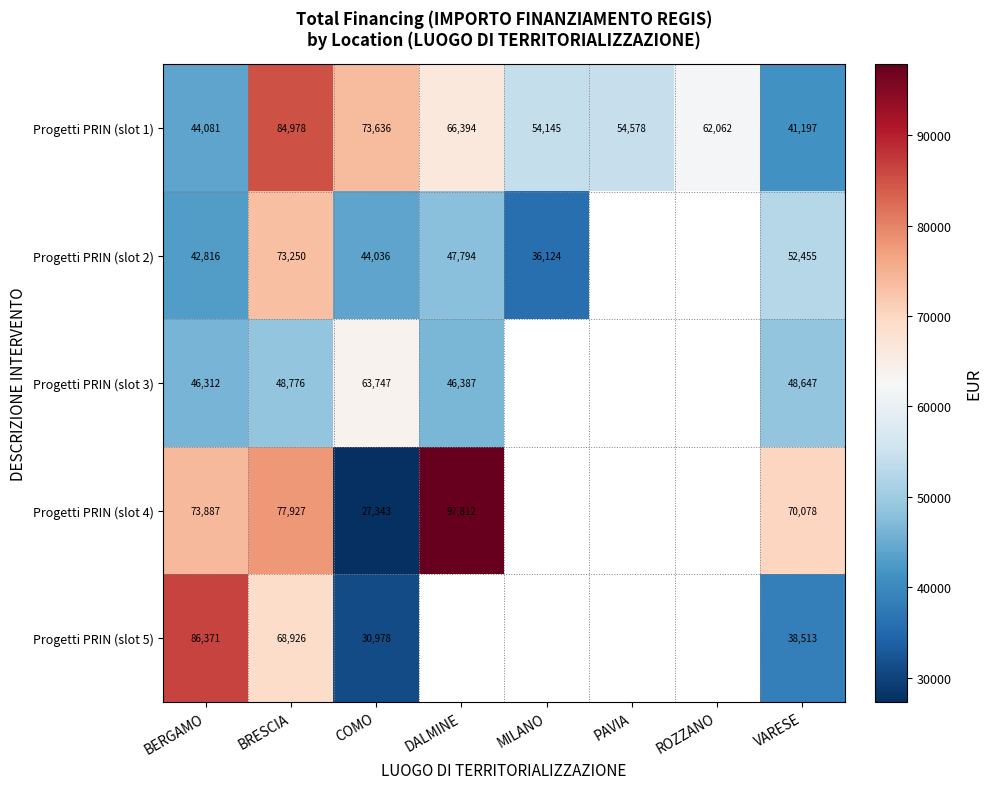

What is the difference between the maximum and minimum values in the Progetti PRIN (slot 1) series?

43781.0